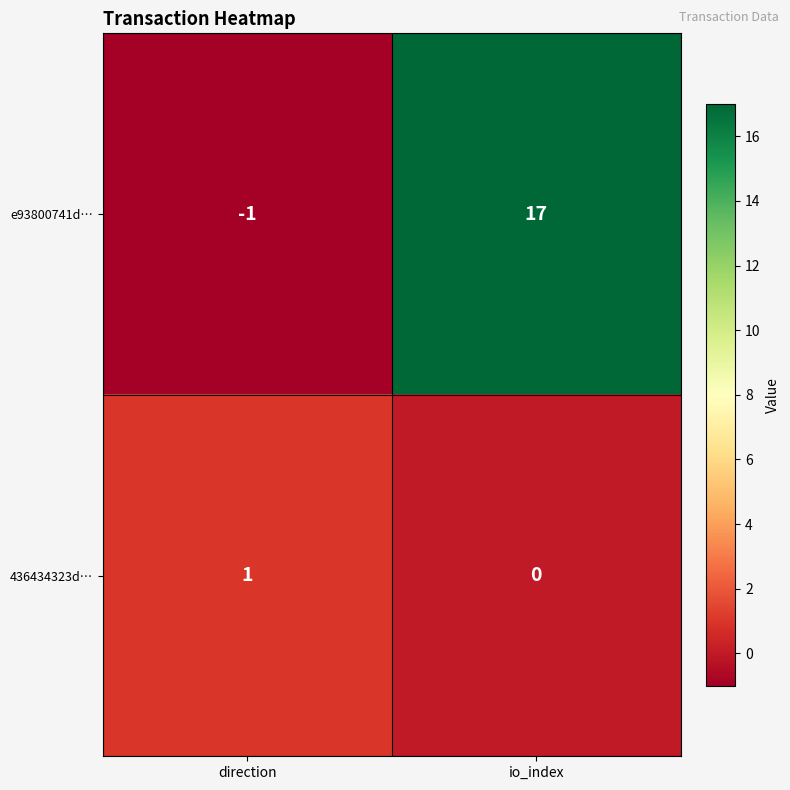

Reading left to right, list all the values displayed in this chart.

e93800741d…: -1	17
436434323d…: 1	0